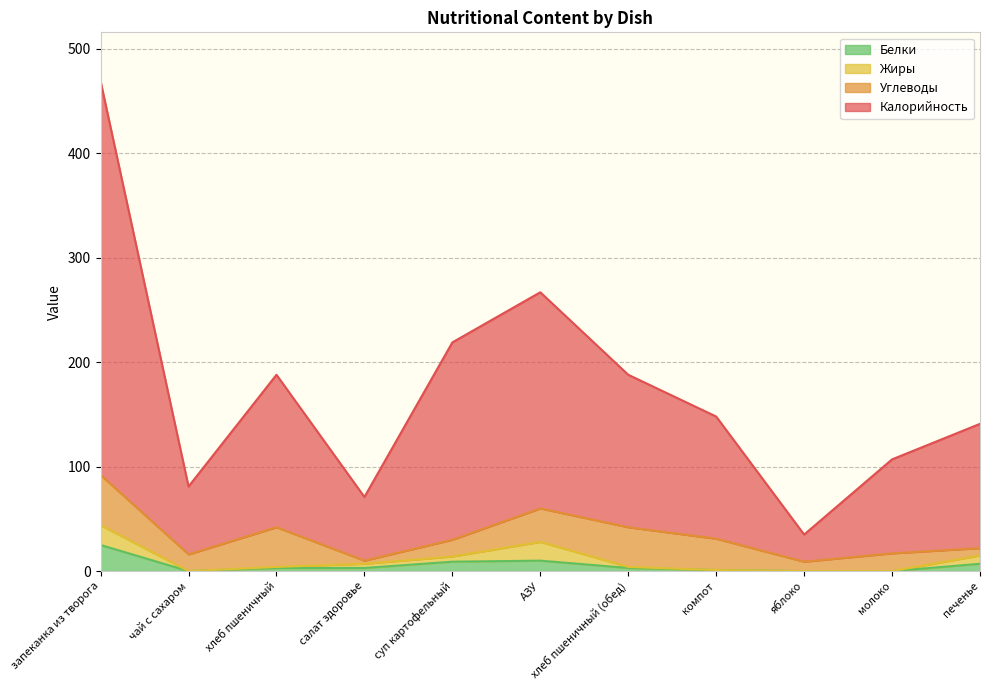

The Белки series shows 3 at салат здоровье. True or false?

True